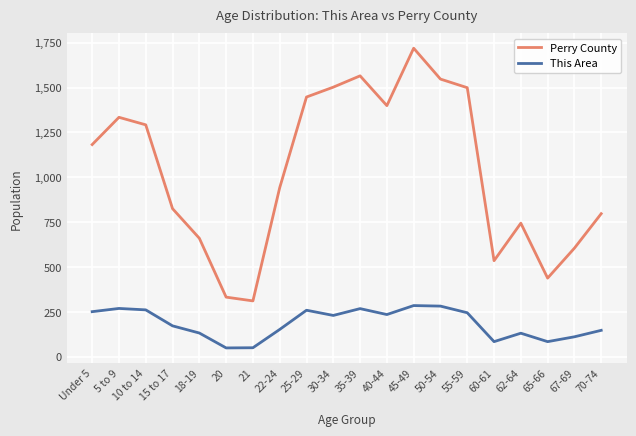

True or false: This Area has more than 2 points higher than both neighbors.

True